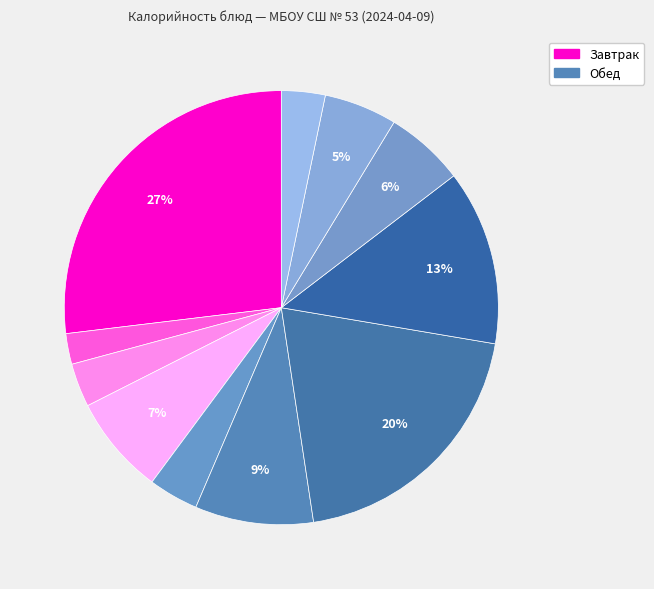

Rank the categories by value from lowest to highest.

Чай с сахаром и лимоном, Хлеб ржаной (завтрак), Хлеб ржаной (обед), Салат из свеклы, Хлеб пшеничный, Сок фруктовый, Печенье, Рассольник по-Ленинградски, Макароны отварные, Тефтели куриные с соусом, Биточки из мяса птицы